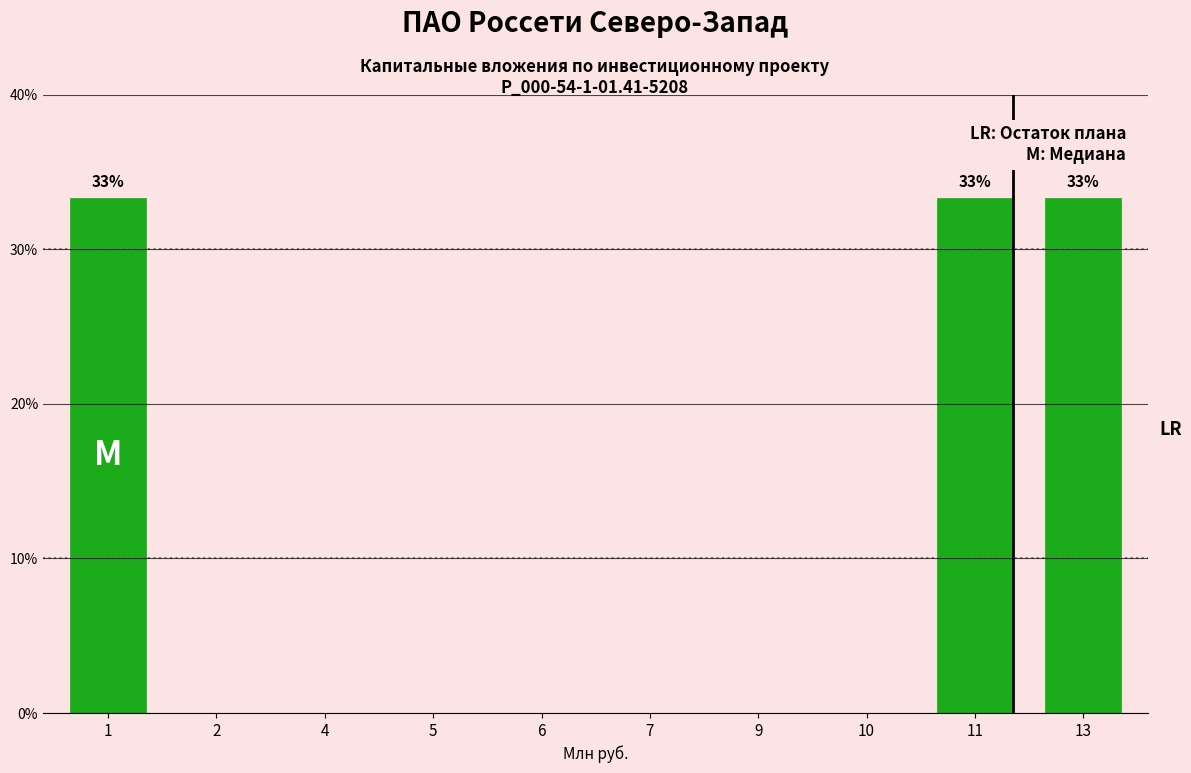

Reading left to right, what are all the values shown in this chart?

1=33.3	2=0.0	4=0.0	5=0.0	6=0.0	7=0.0	9=0.0	10=0.0	11=33.3	13=33.3